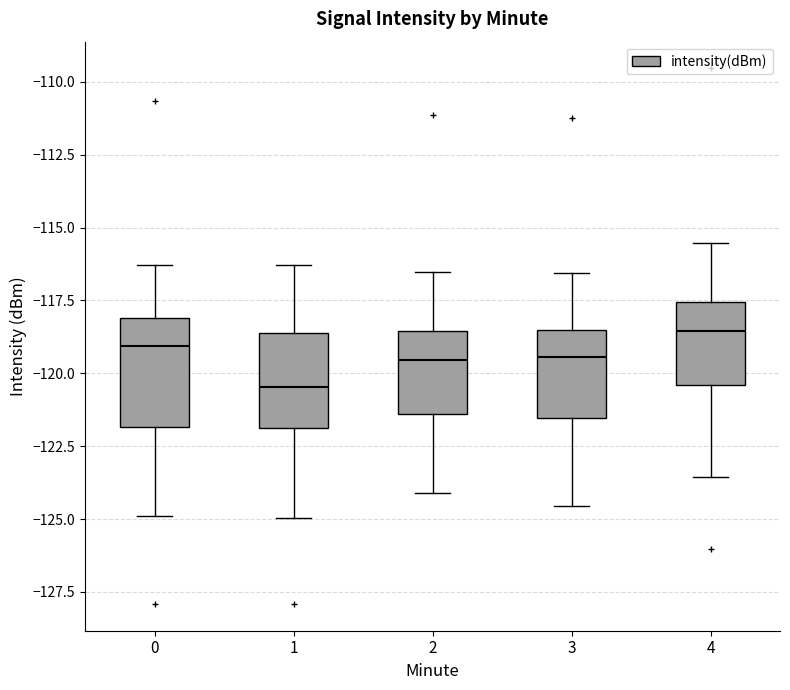

Reading left to right, transcribe this box plot: for each box, give where its median line is, the range the box spans, and where its two whiskers end, as read against the y-axis. The values are not printed on the chart, so give them approximately, as read against the axis.

0: median -119.0, box -122.0 to -118.0, whiskers -125.0 to -116.5
1: median -120.5, box -122.0 to -118.5, whiskers -125.0 to -116.5
2: median -119.5, box -121.5 to -118.5, whiskers -124.0 to -116.5
3: median -119.5, box -121.5 to -118.5, whiskers -124.5 to -116.5
4: median -118.5, box -120.5 to -117.5, whiskers -123.5 to -115.5